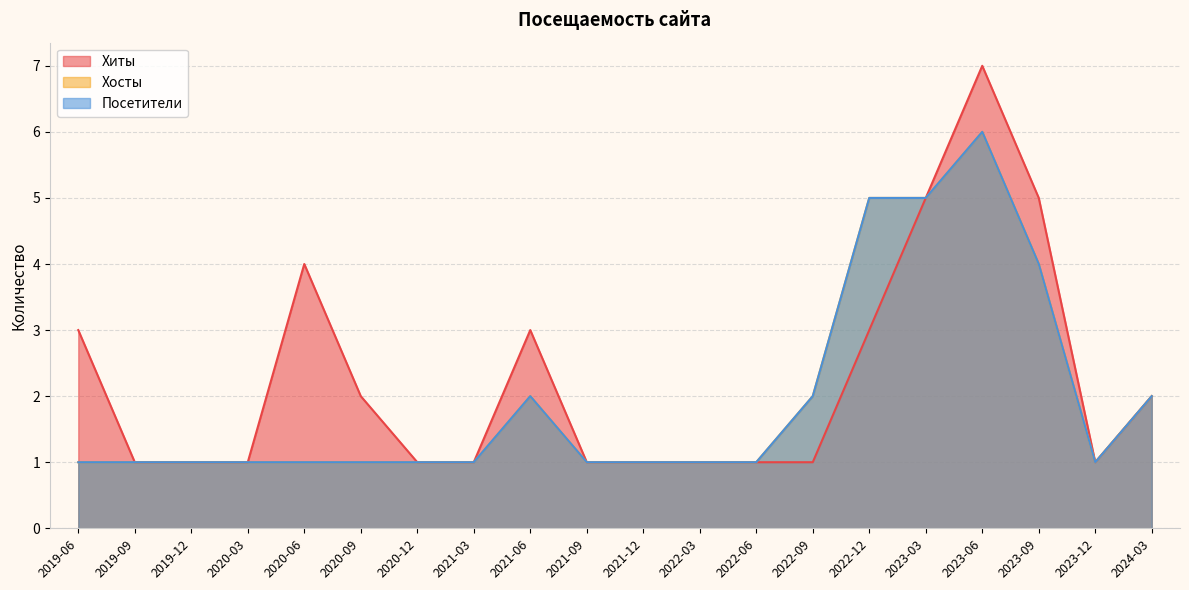

How many distinct data groups are displayed?

3